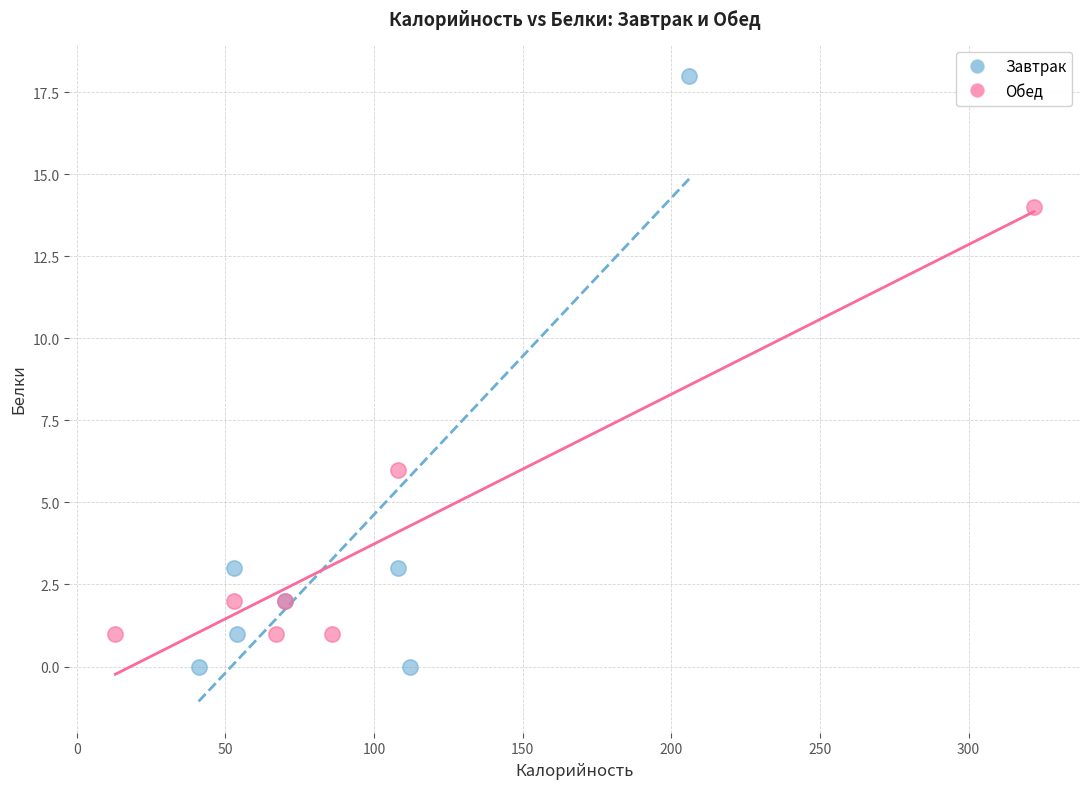

Which series contains the lowest Y value?

Завтрак